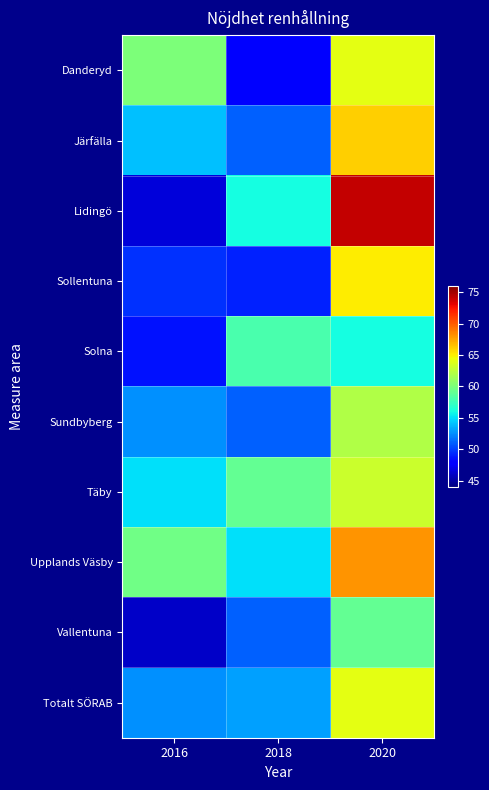

At 2018, list the series in order from smallest to largest.

Danderyd, Sollentuna, Järfälla, Sundbyberg, Vallentuna, Totalt SÖRAB, Upplands Väsby, Lidingö, Solna, Täby